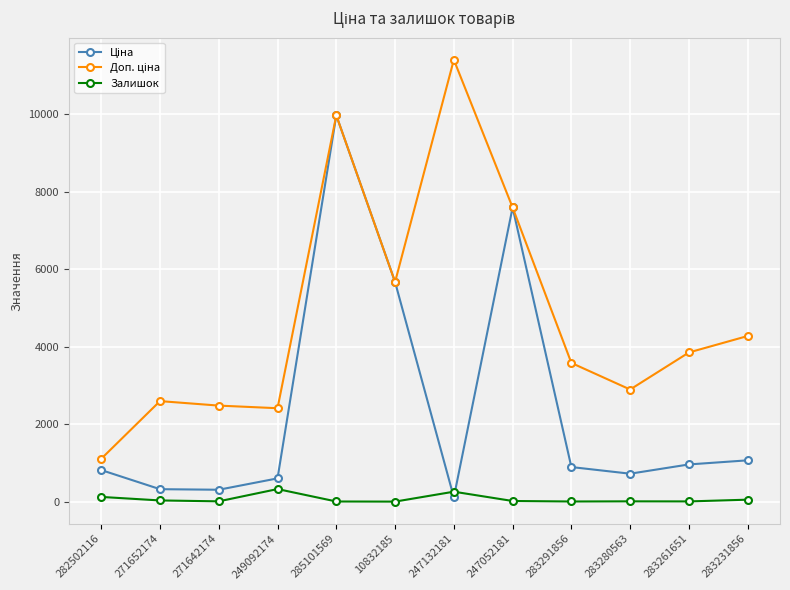

The Залишок series shows 11.0 at 283280563. True or false?

True